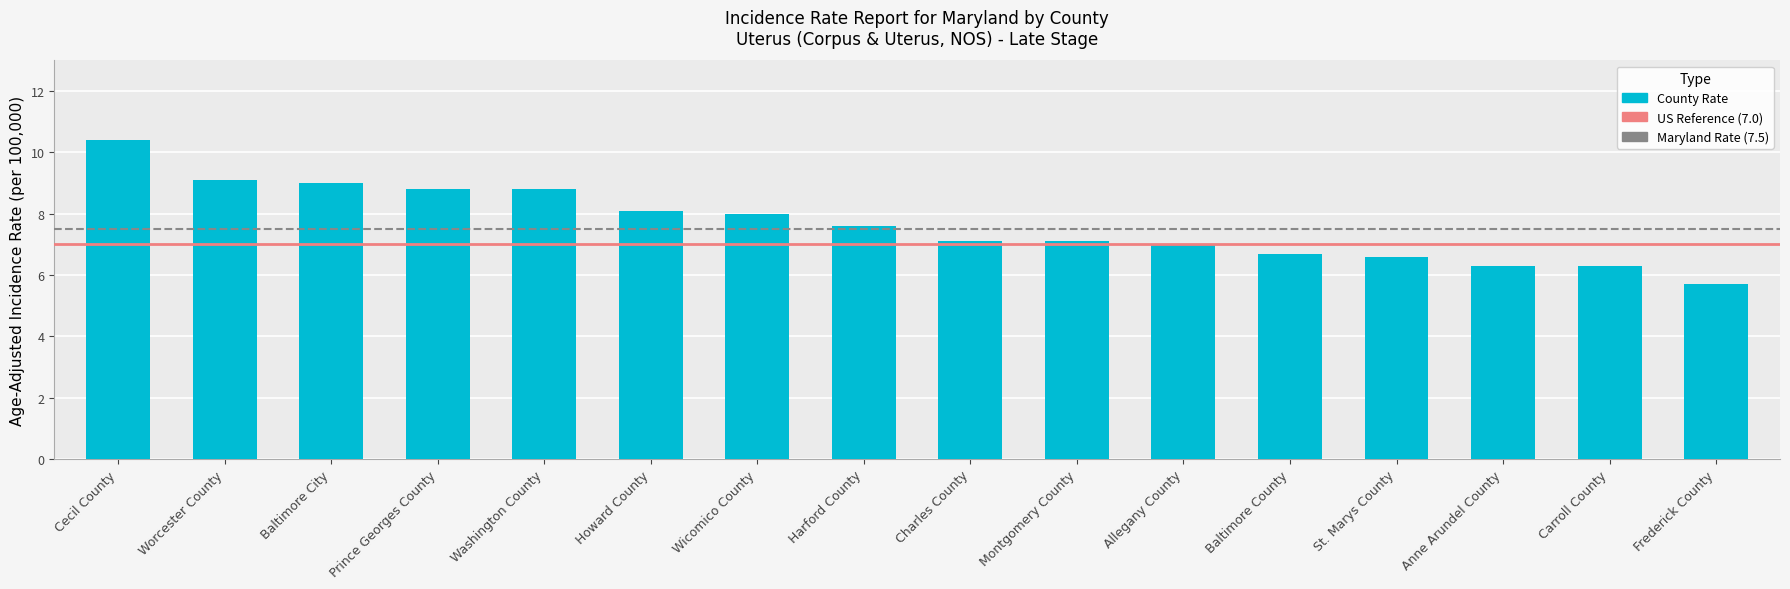

How many bars are there in total?

16